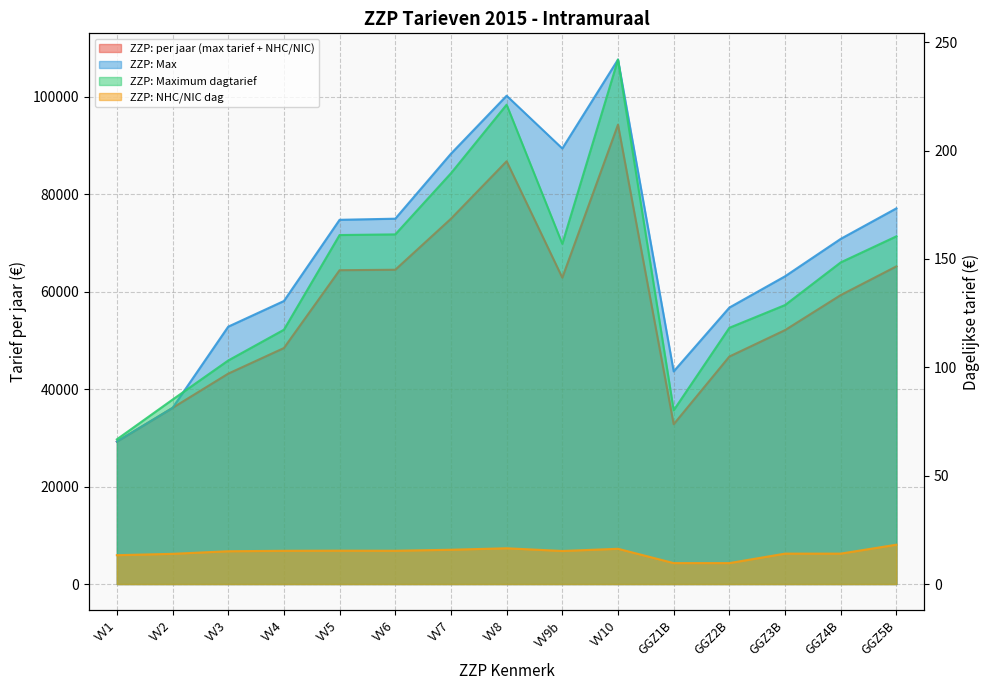

Which series changed the most between VV10 and GGZ3B?

ZZP: Max